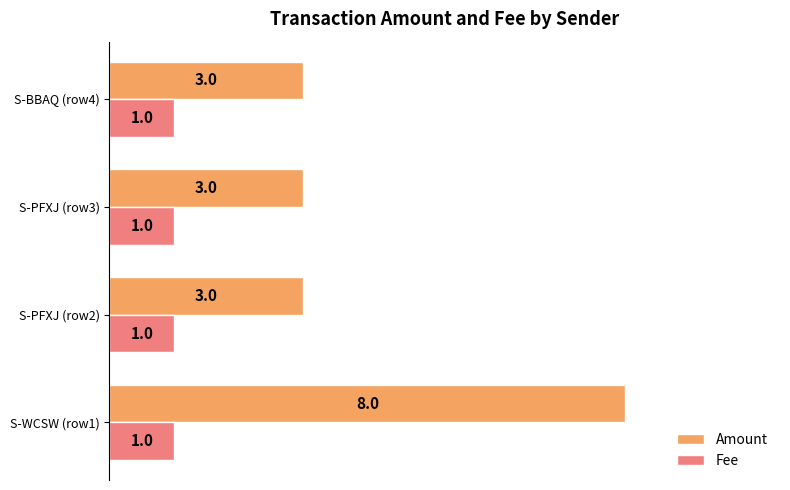

Which series has the largest total across all categories?

Amount